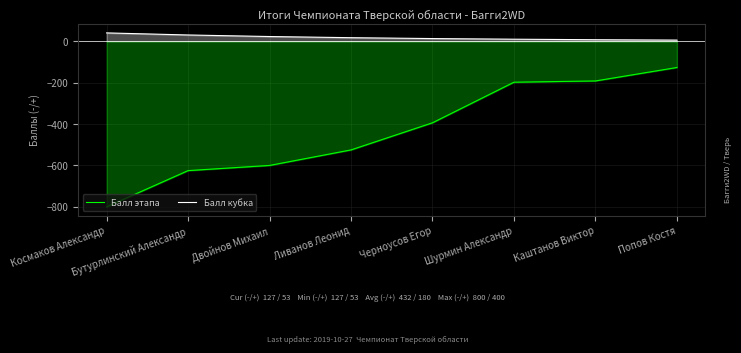

Between Черноусов Егор and Попов Костя, which series saw the biggest shift?

Балл этапа